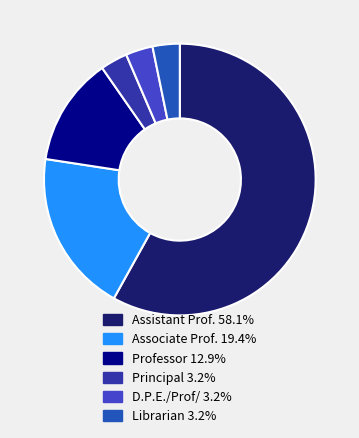

Is there any slice that represents more than half of the pie?

Yes